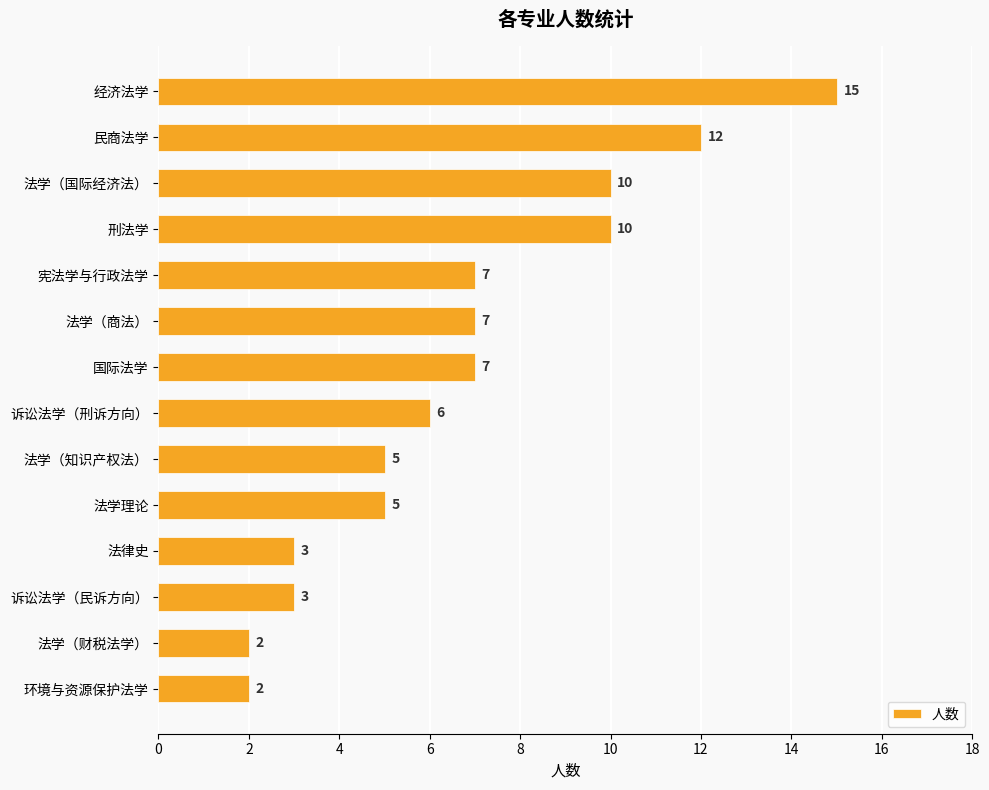

What is the average value?

7